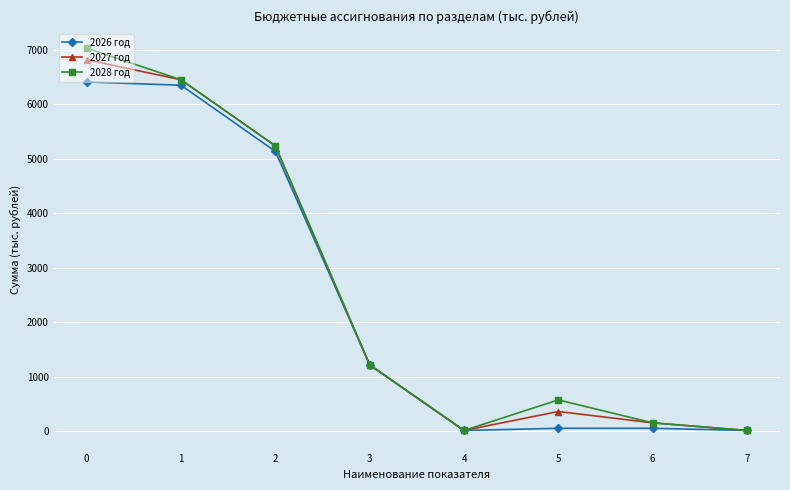

What is the minimum value shown in the chart?

10.0